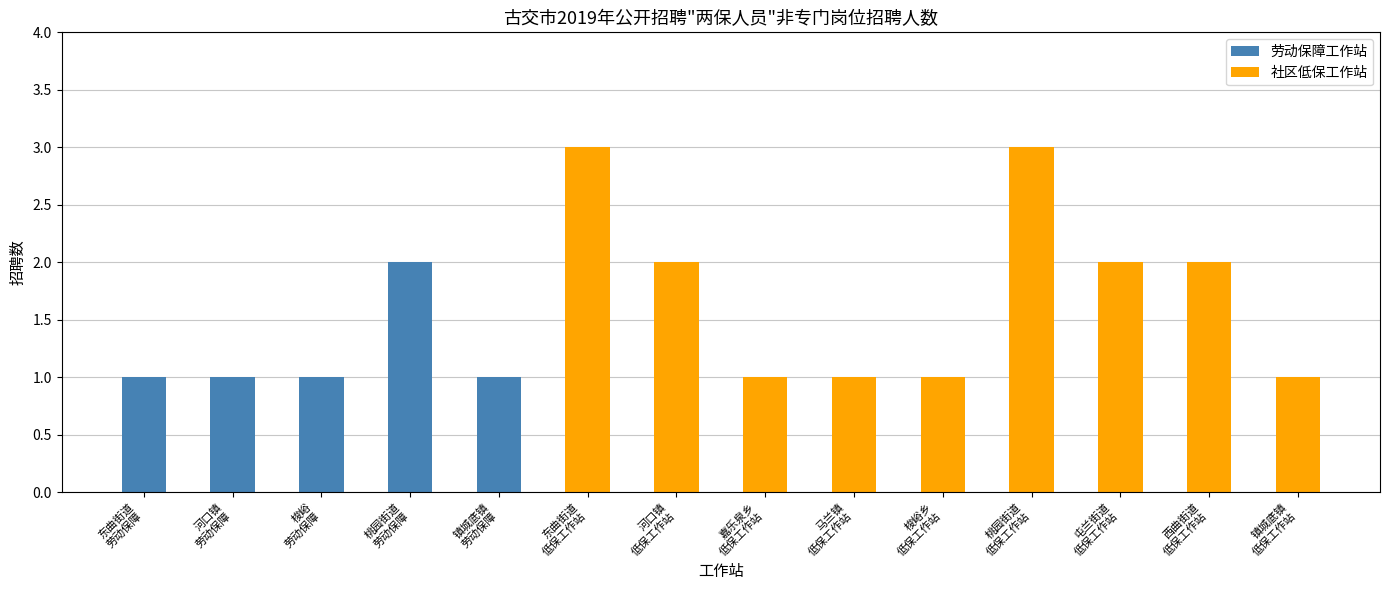

What is the sum of all 劳动保障工作站 values?

6